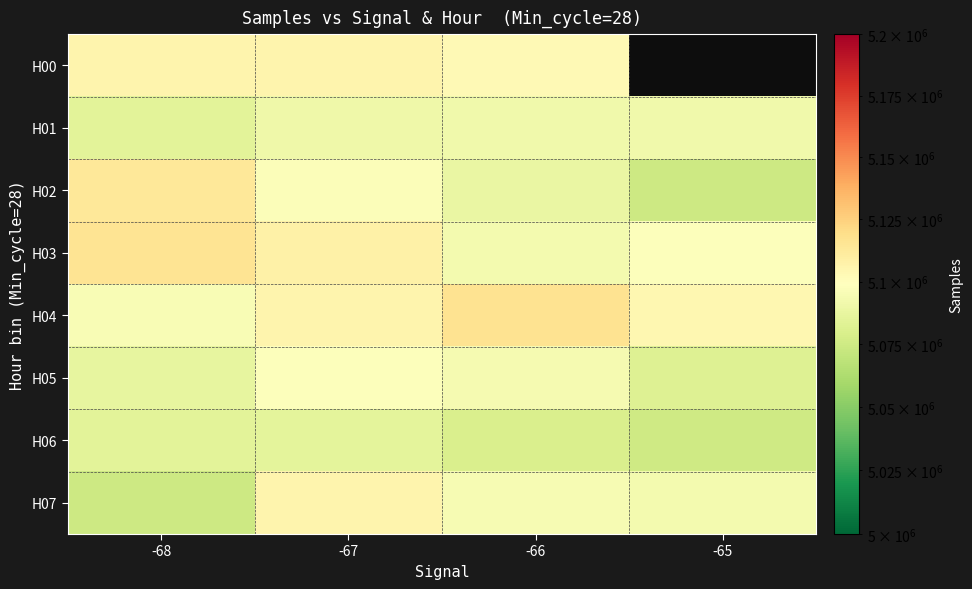

Count the number of categories in the chart.

4